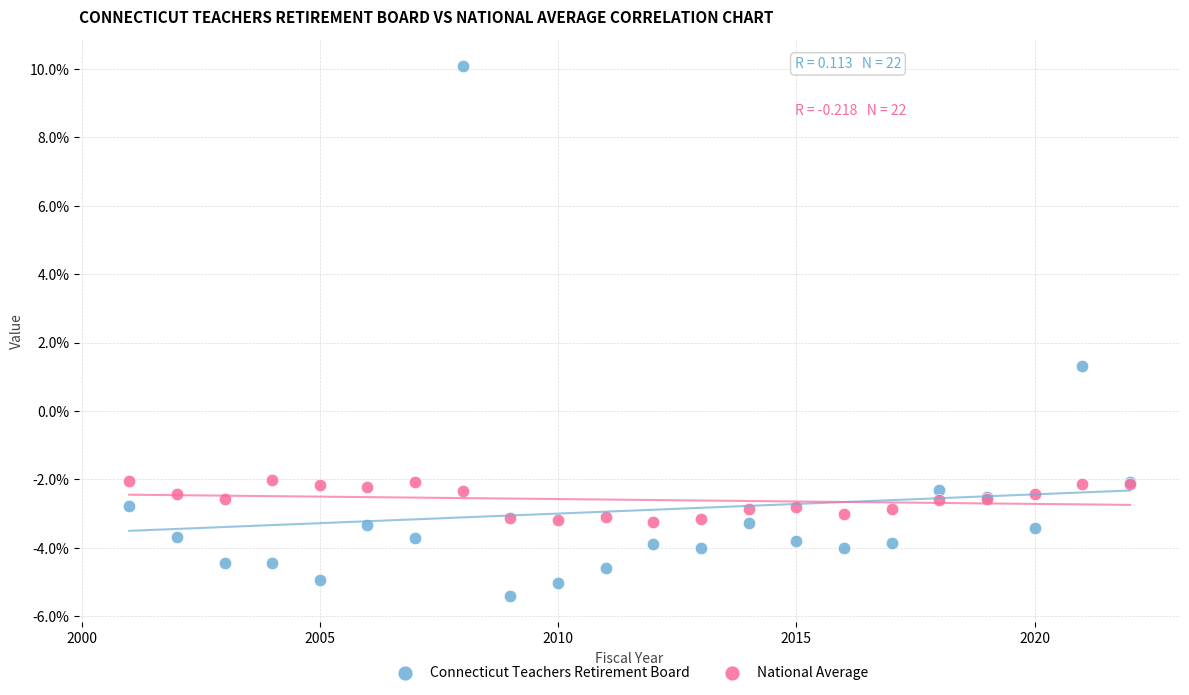

Which series has the largest Y range (max minus min)?

Connecticut Teachers Retirement Board